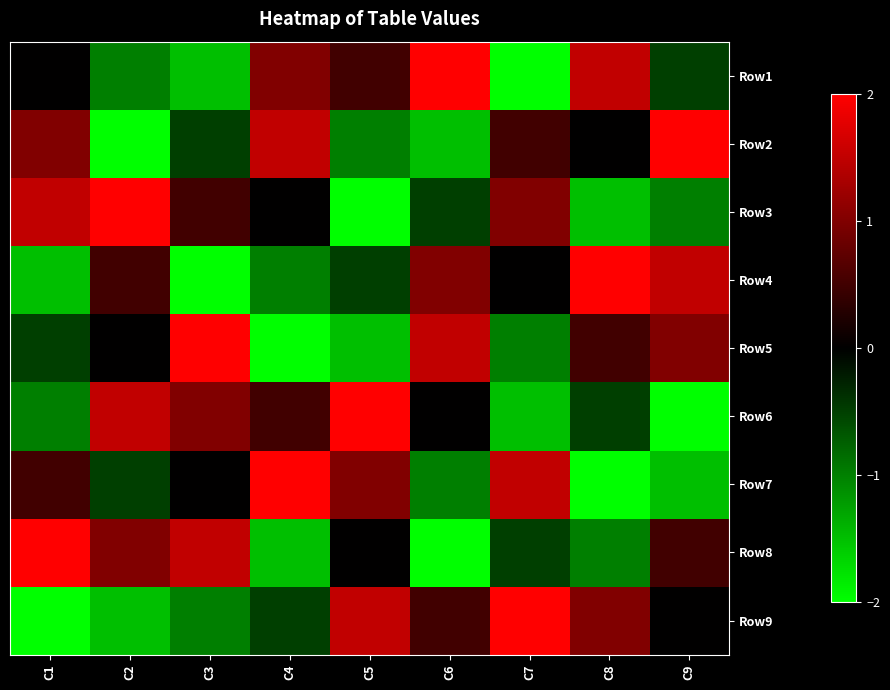

At how many categories does at least one series exceed 1?

9